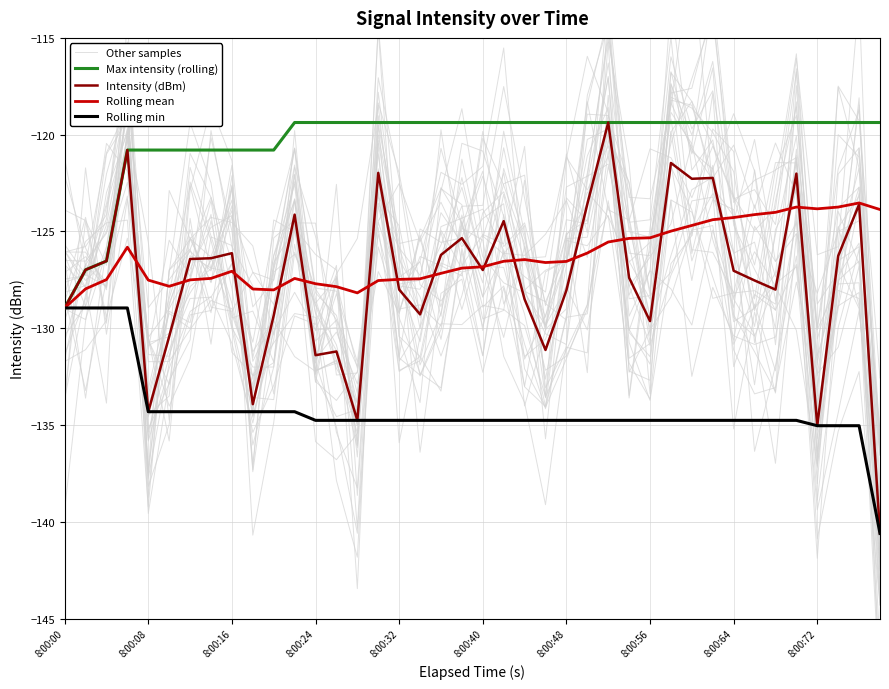

What are all the series names shown in the legend?

Other samples, Max intensity (rolling), Intensity (dBm), Rolling mean, Rolling min